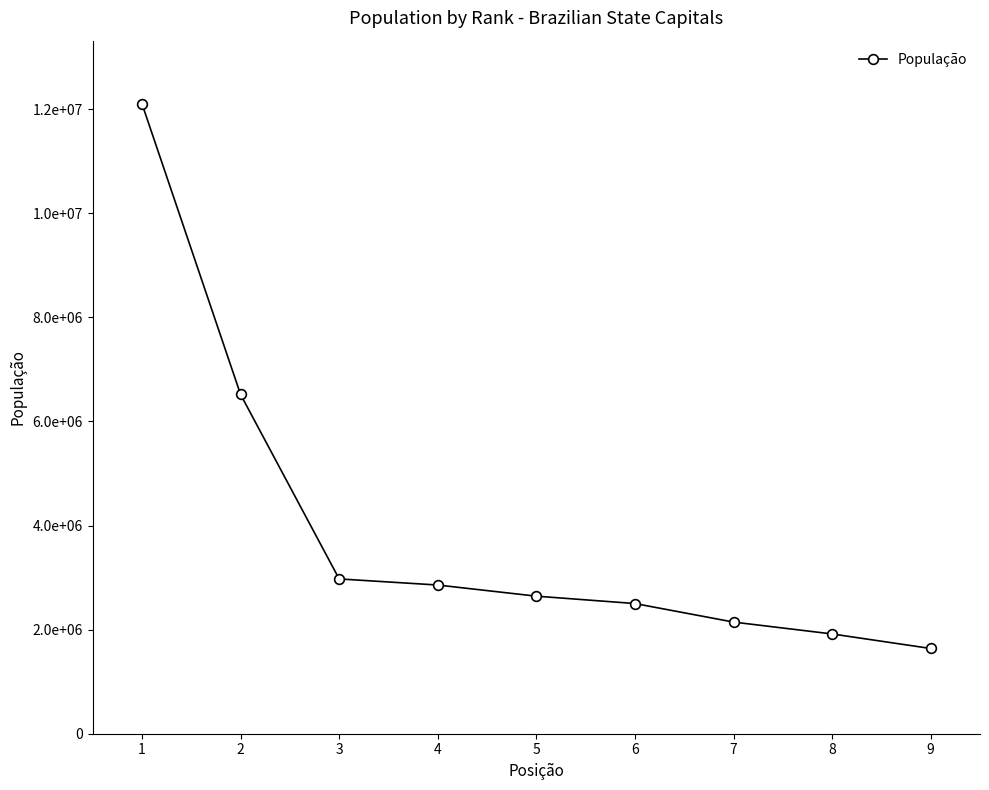

At which label does the data first exceed 2643247?

1